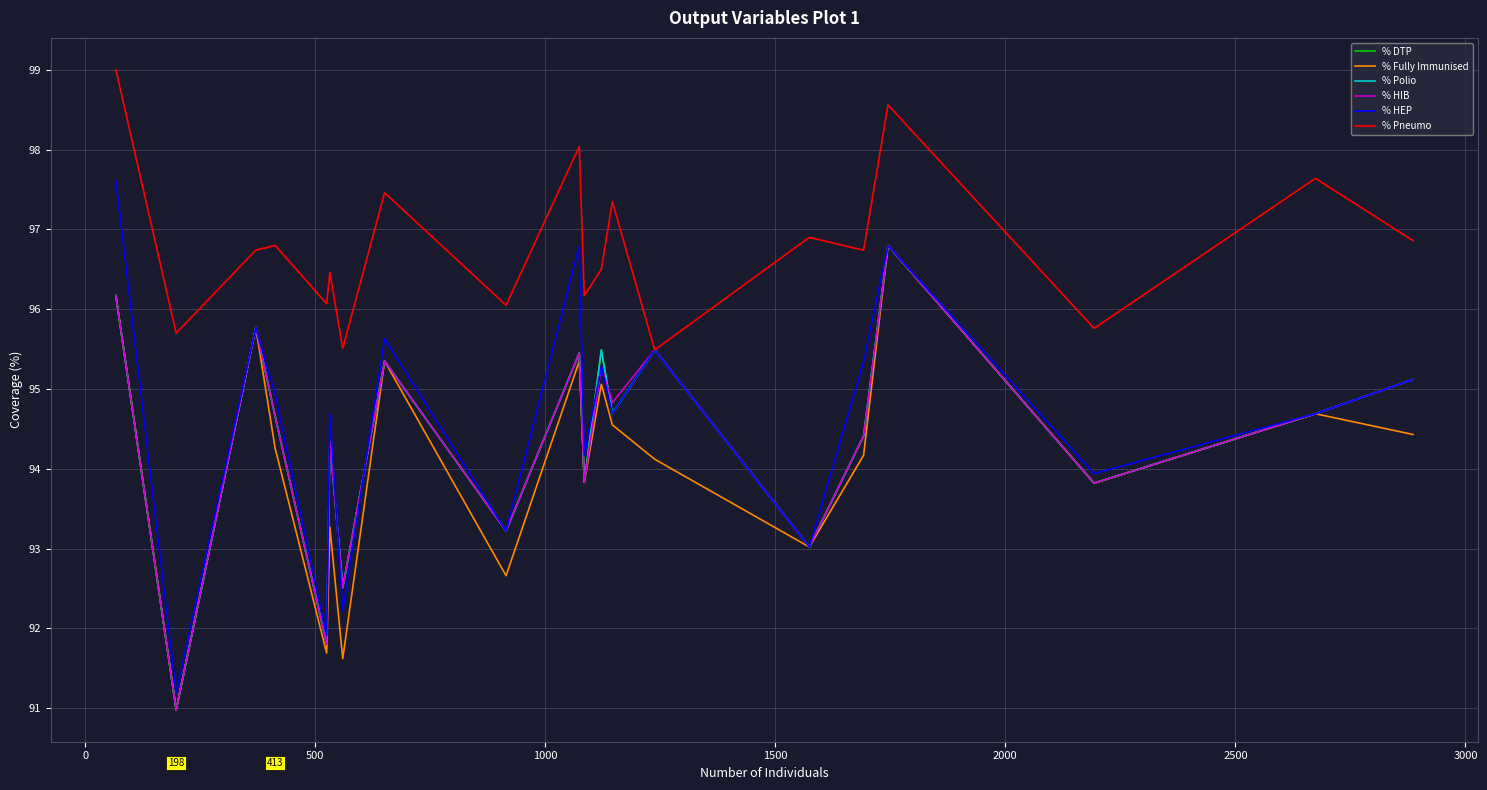

Does the chart display data point markers on the line(s)?

No